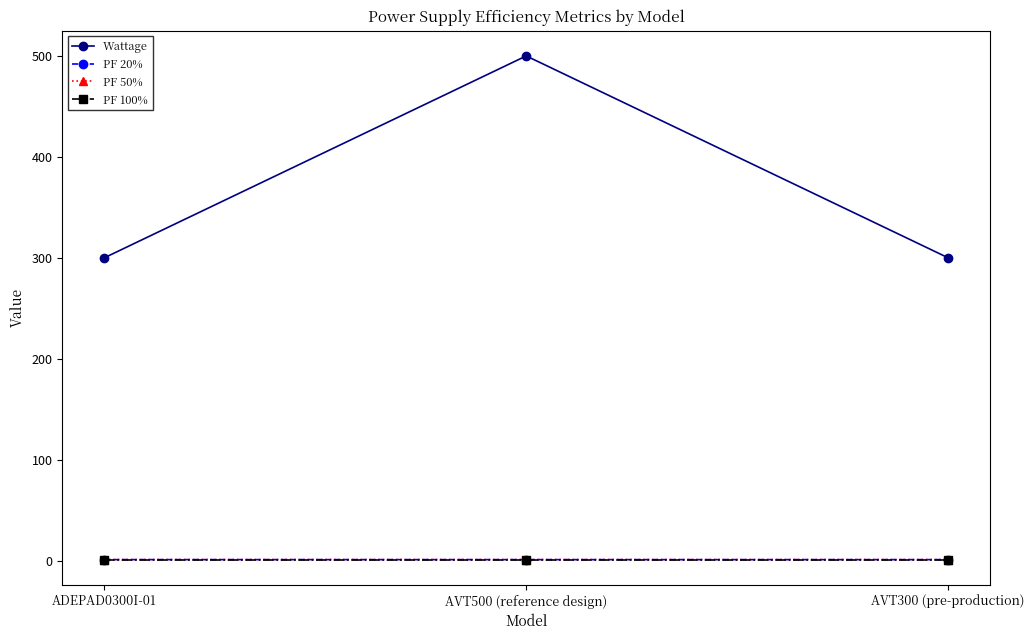

How many lines are shown in the chart?

4